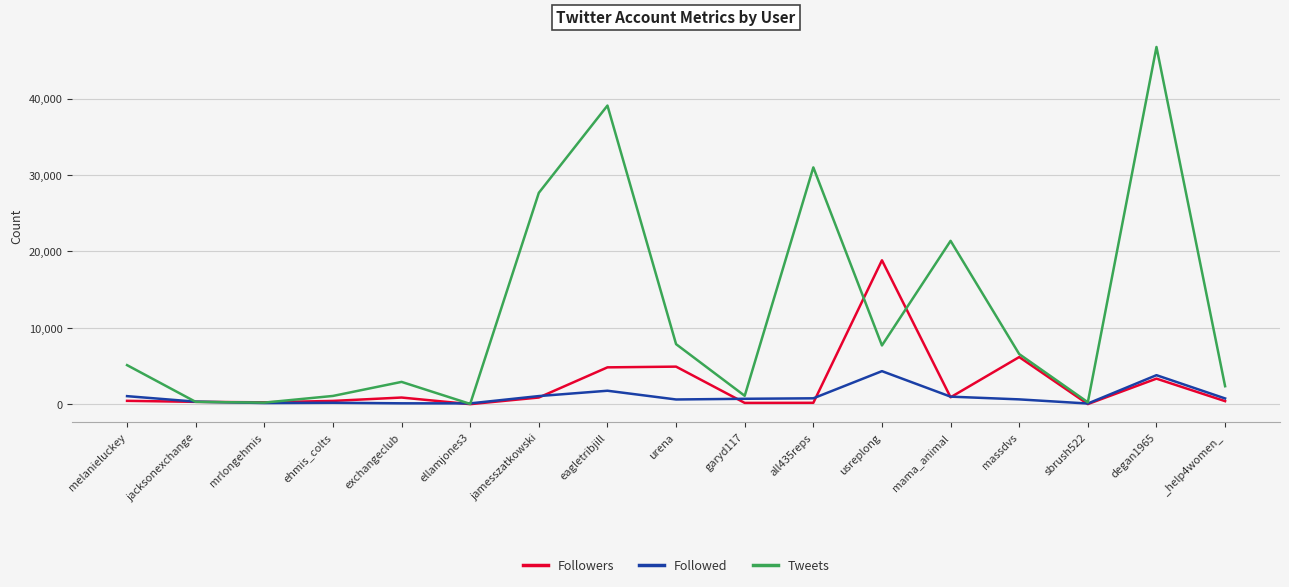

Where is the first local maximum for Tweets?

exchangeclub